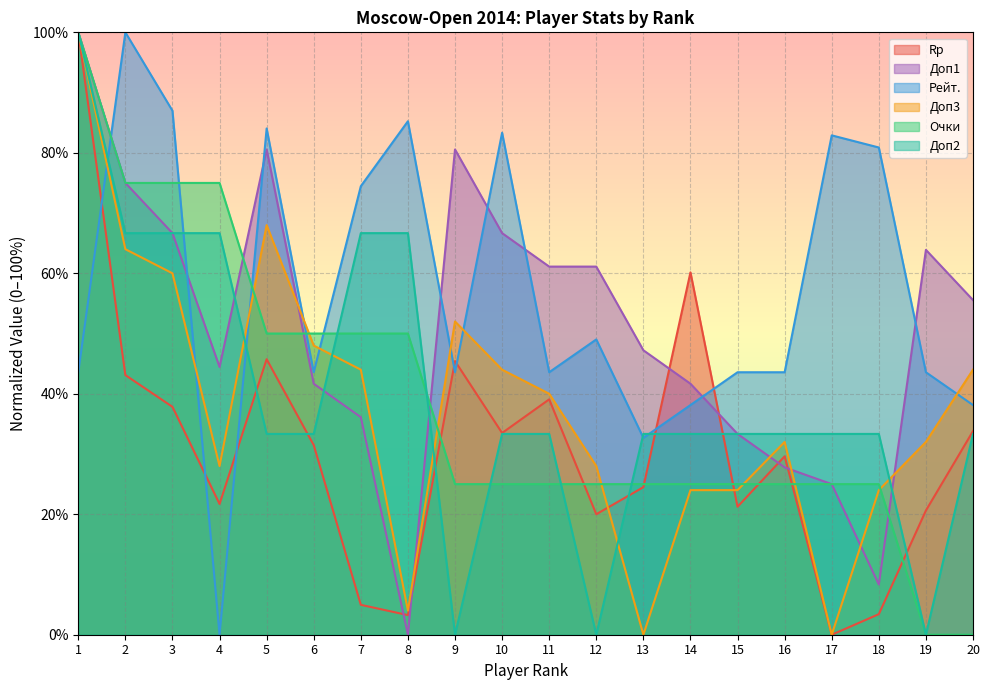

Which category has the highest value across all series?

1